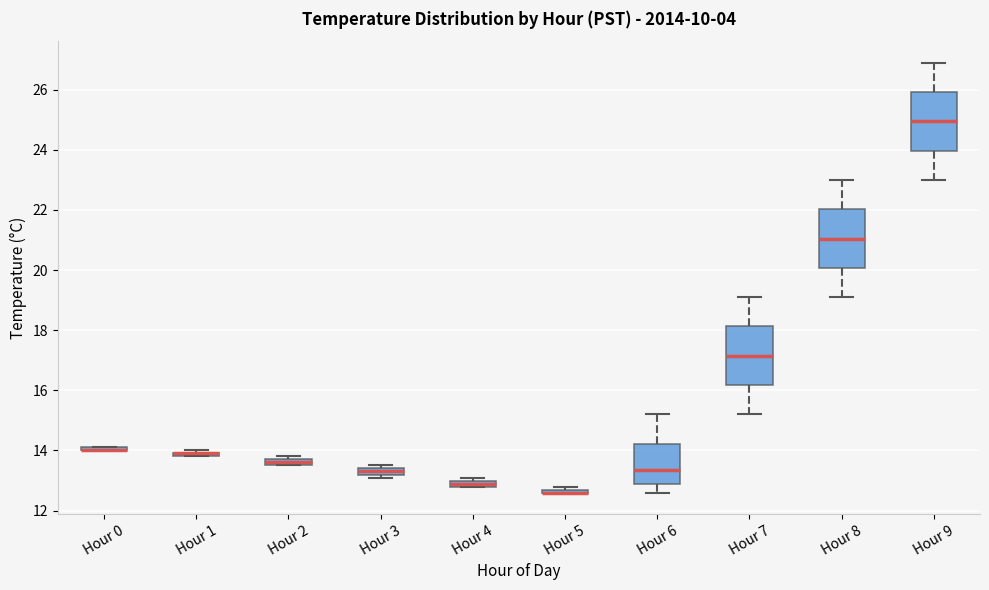

Where is the lower edge of the box for Hour 8 on the y-axis? The values are not printed on the chart, so give them approximately, as read against the axis.

20.0